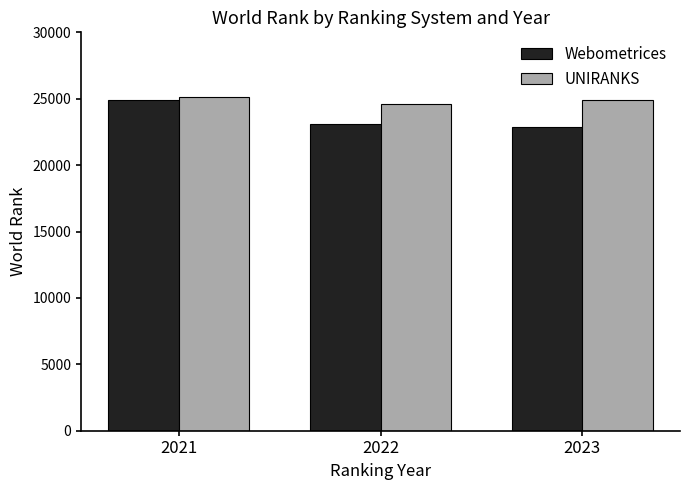

What are all the series names shown in the legend?

Webometrices, UNIRANKS